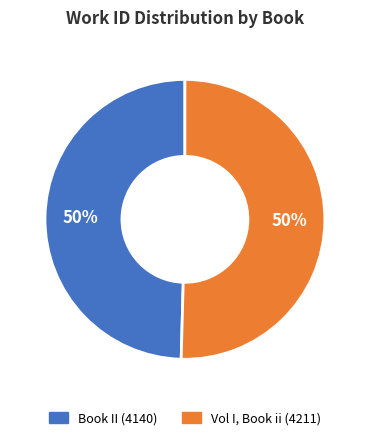

What is the ratio of the value at Vol I, Book ii (4211) to the value at Book II (4140)?

1.0